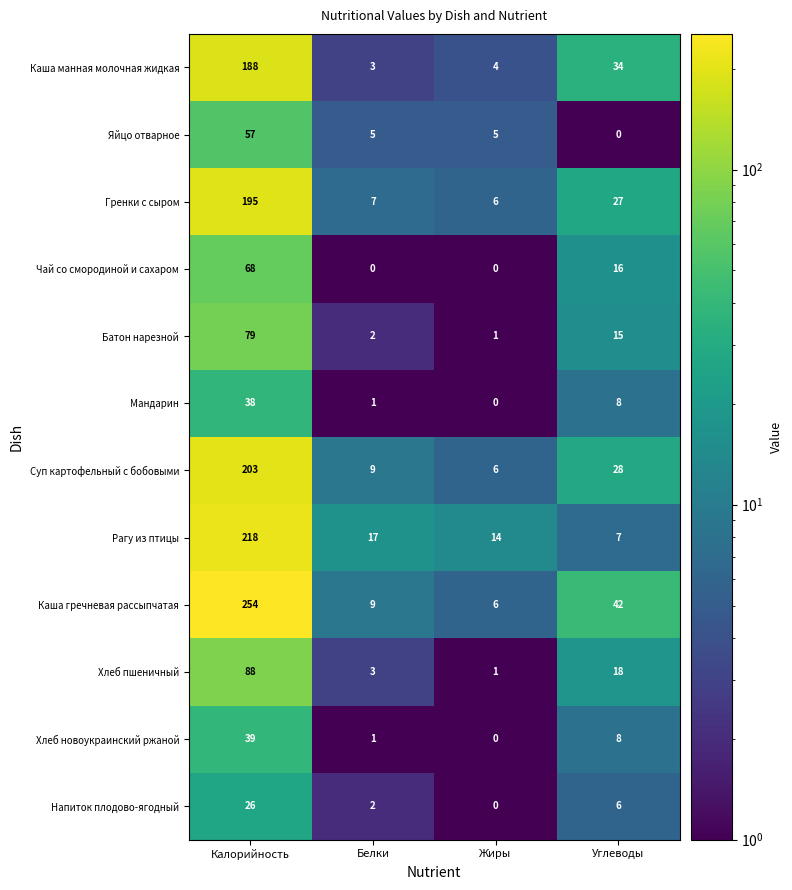

At Калорийность, list the series in order from largest to smallest.

Каша гречневая рассыпчатая, Рагу из птицы, Суп картофельный с бобовыми, Гренки с сыром, Каша манная молочная жидкая, Хлеб пшеничный, Батон нарезной, Чай со смородиной и сахаром, Яйцо отварное, Хлеб новоукраинский ржаной, Мандарин, Напиток плодово-ягодный